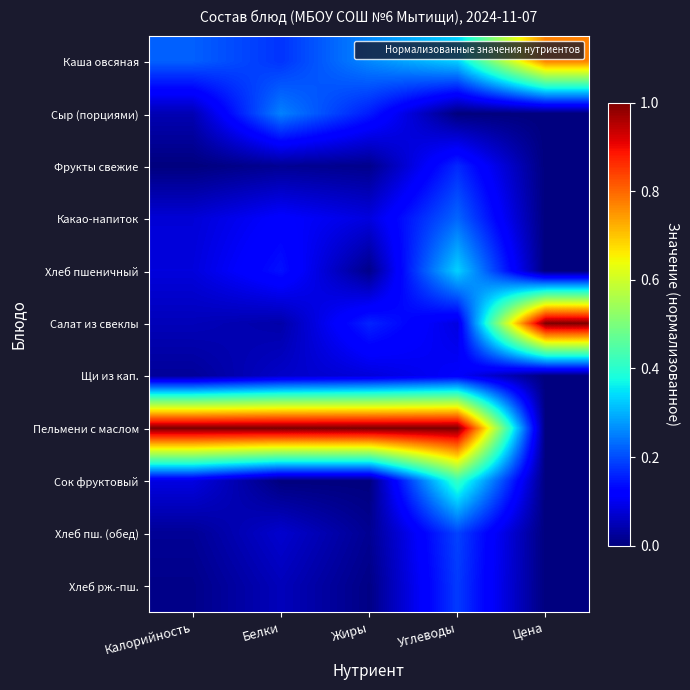

Which category has the highest value across all series?

Цена